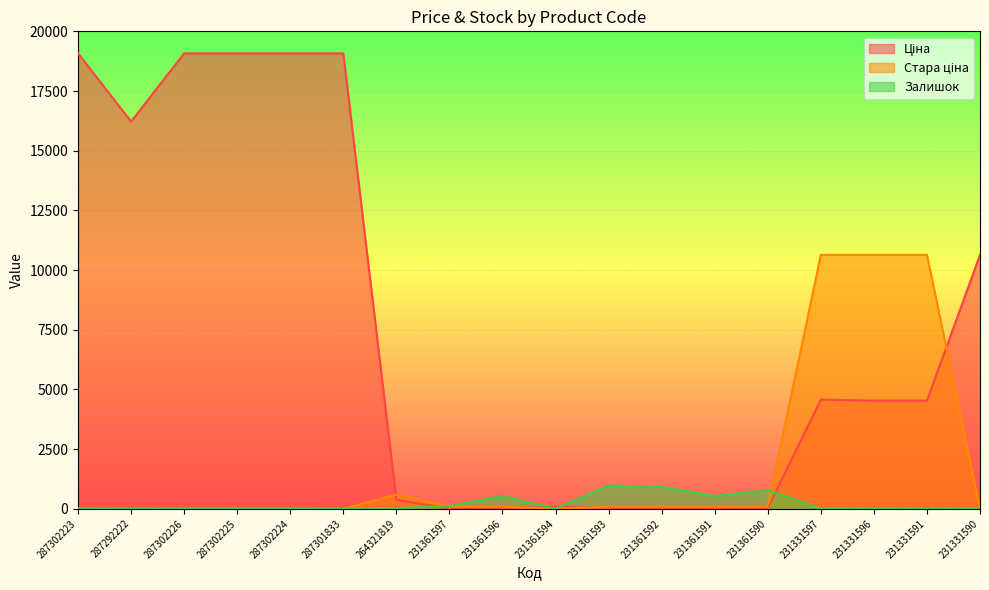

How many lines are shown in the chart?

3